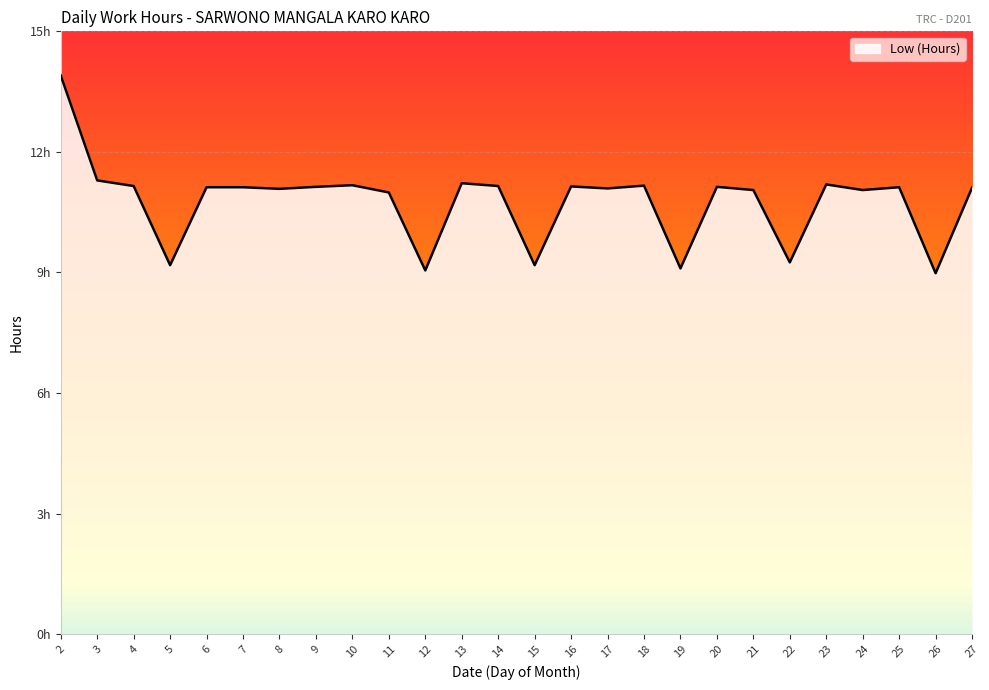

List the labels in order of value, largest first.

2, 3, 13, 23, 10, 18, 4, 14, 16, 9, 20, 6, 7, 25, 27, 17, 8, 21, 24, 11, 22, 5, 15, 19, 12, 26